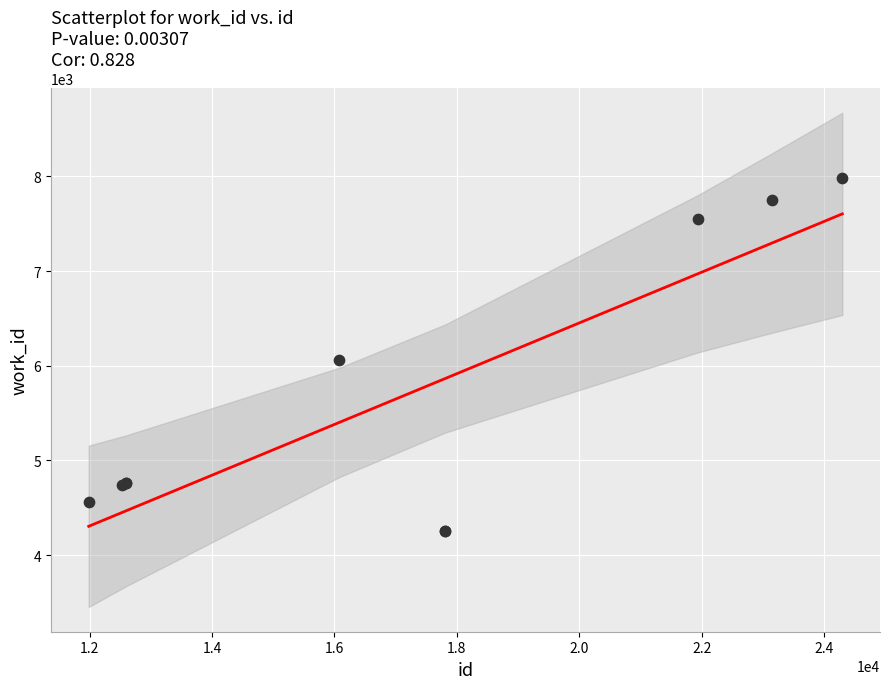

What Y value in the scatter plot is closest to 6120?

6061